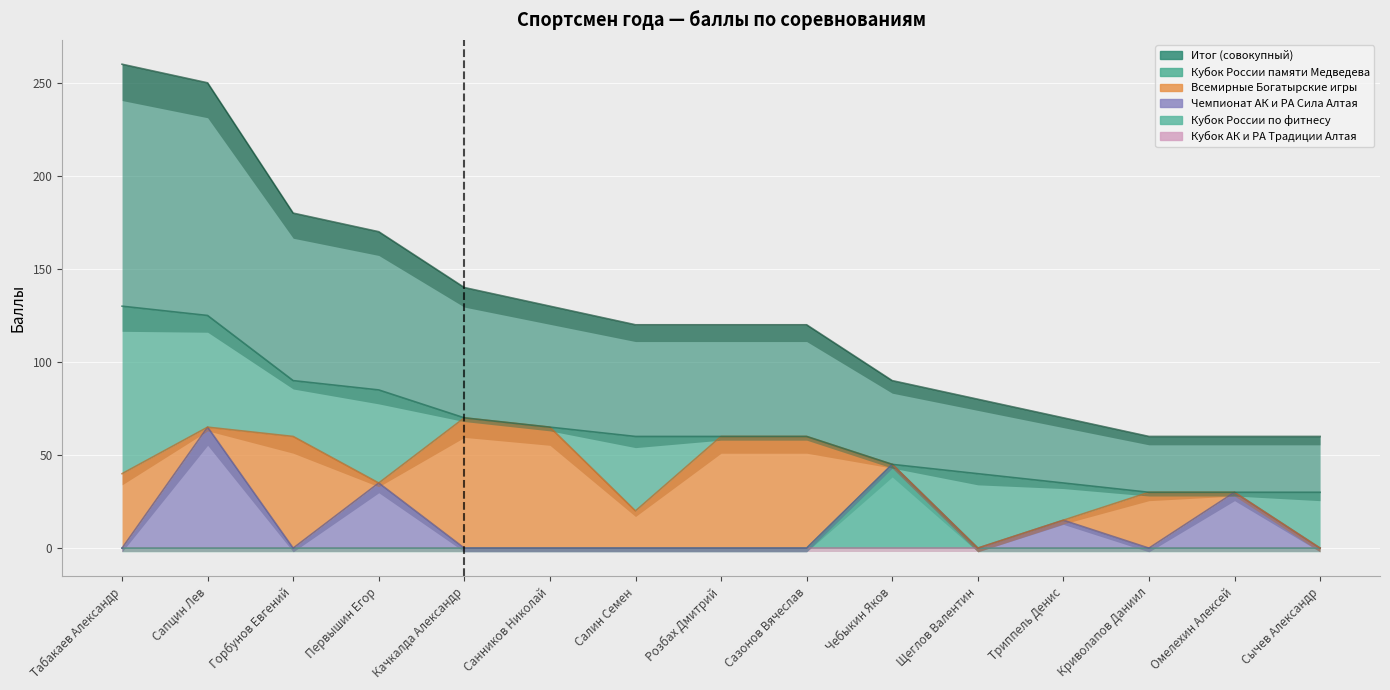

True or false: Итог has more than 2 interior local peaks.

False